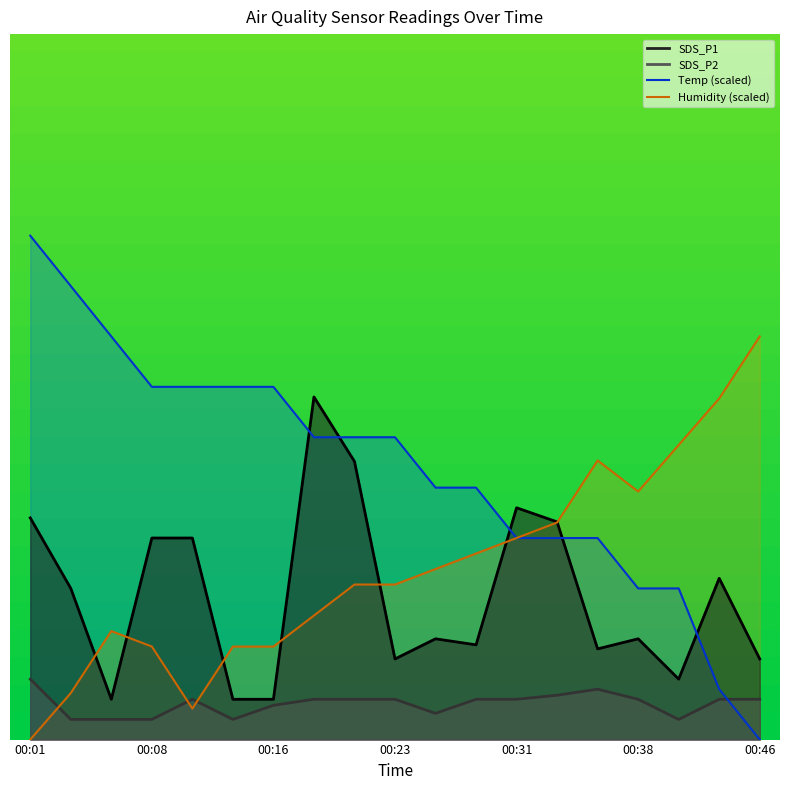

What is the difference between the Temp values at 00:23 and 00:28?

0.3